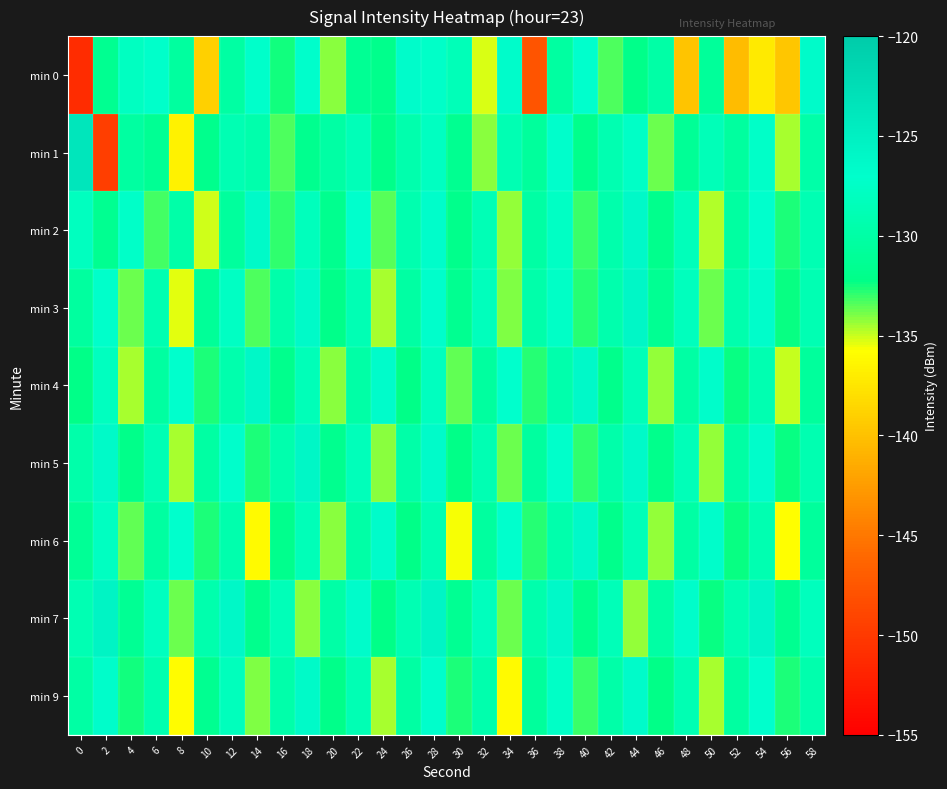

At which category is the sum across all series the highest?

28